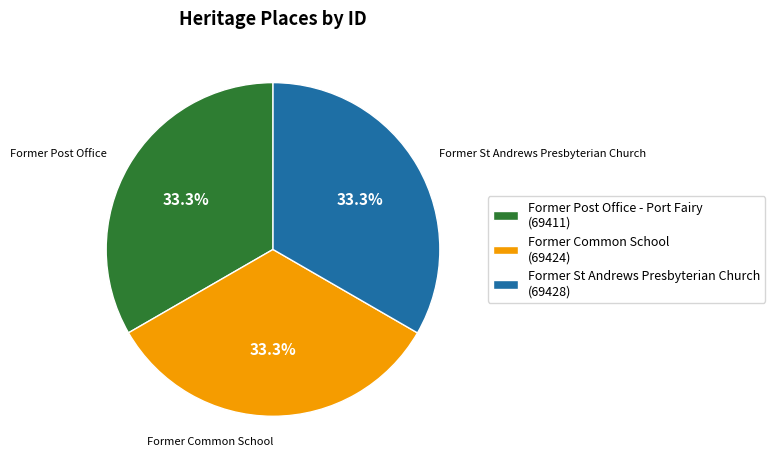

Approximately how many times larger is the value at Former St Andrews Presbyterian Church (69428) compared to Former Post Office - Port Fairy (69411)?

1.0